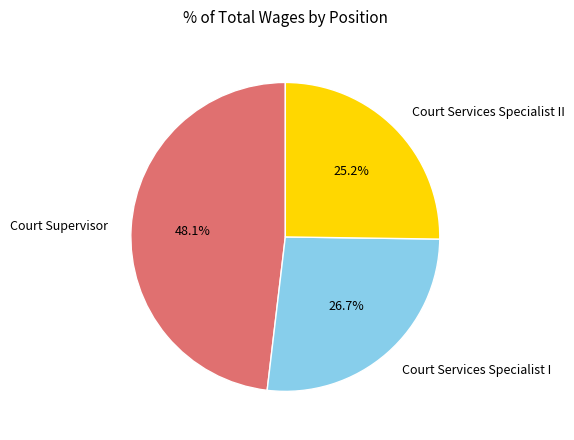

Combined, do Court Services Specialist I and Court Supervisor account for over 50%?

Yes